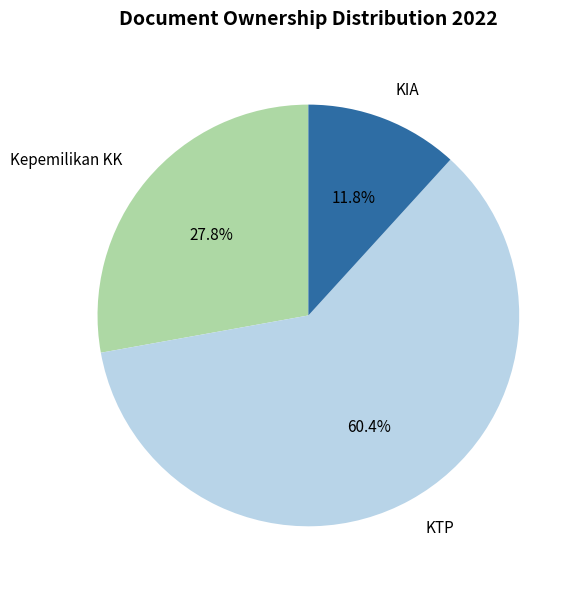

What is the ratio of the value at KTP to the value at KIA?

5.1